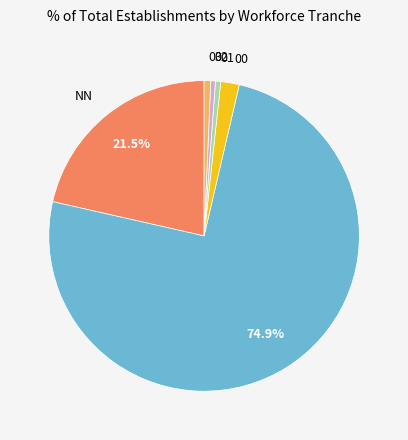

How many segments does this pie chart have?

6